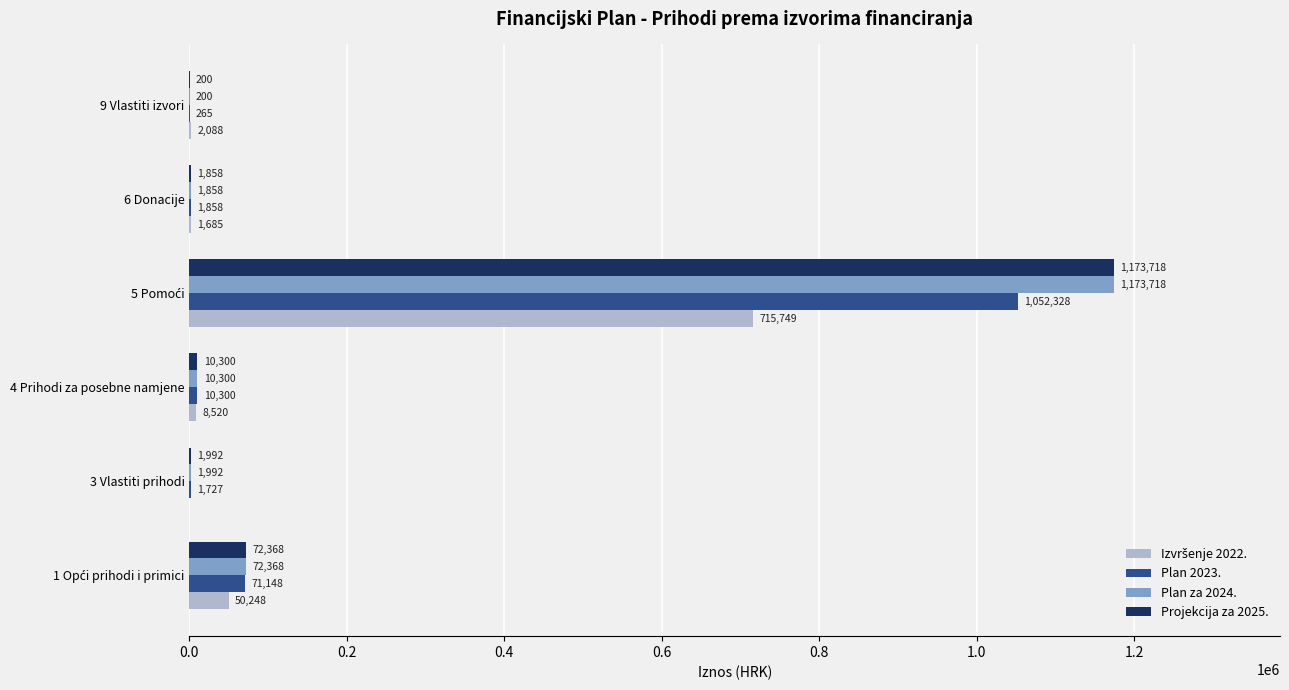

What is the total value across all series at 3 Vlastiti prihodi?

5711